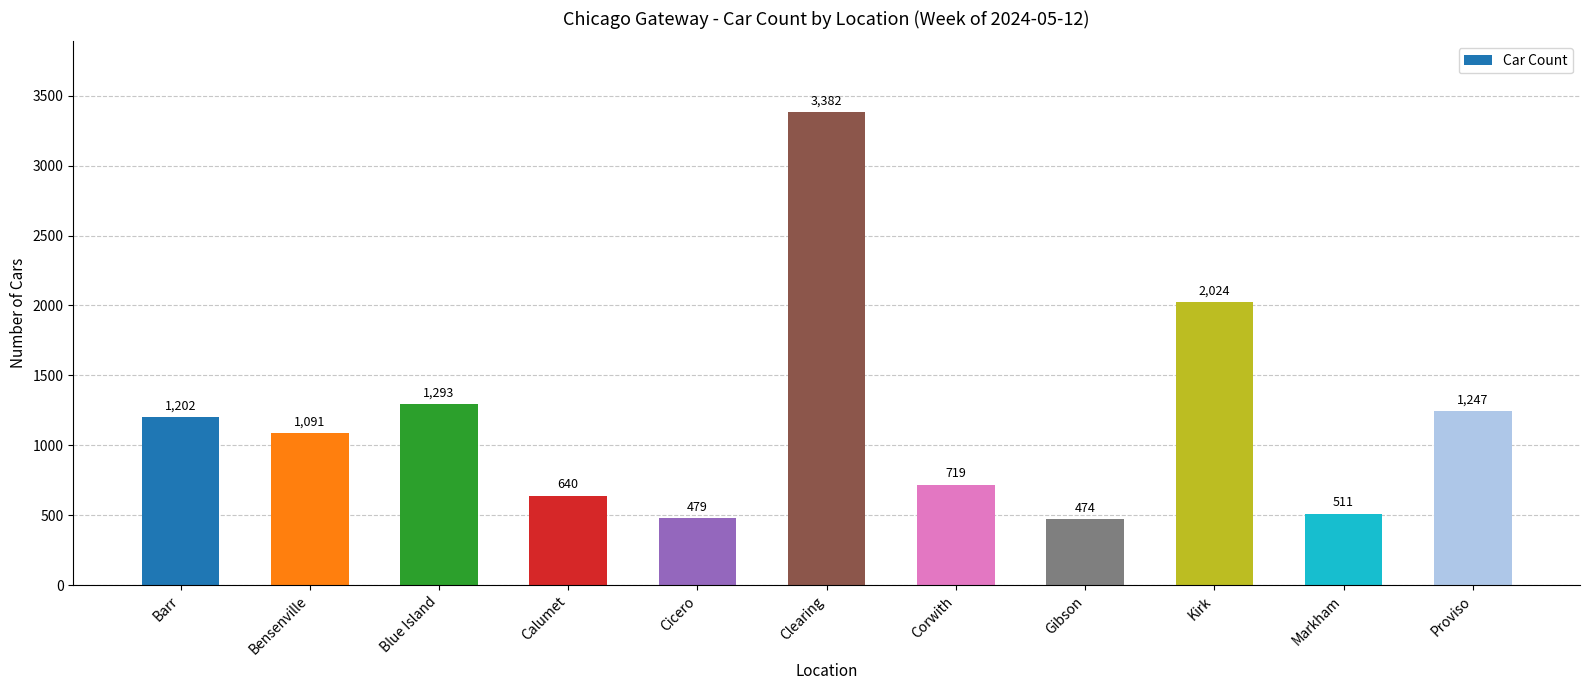

Where does the data first go above 1091?

Barr